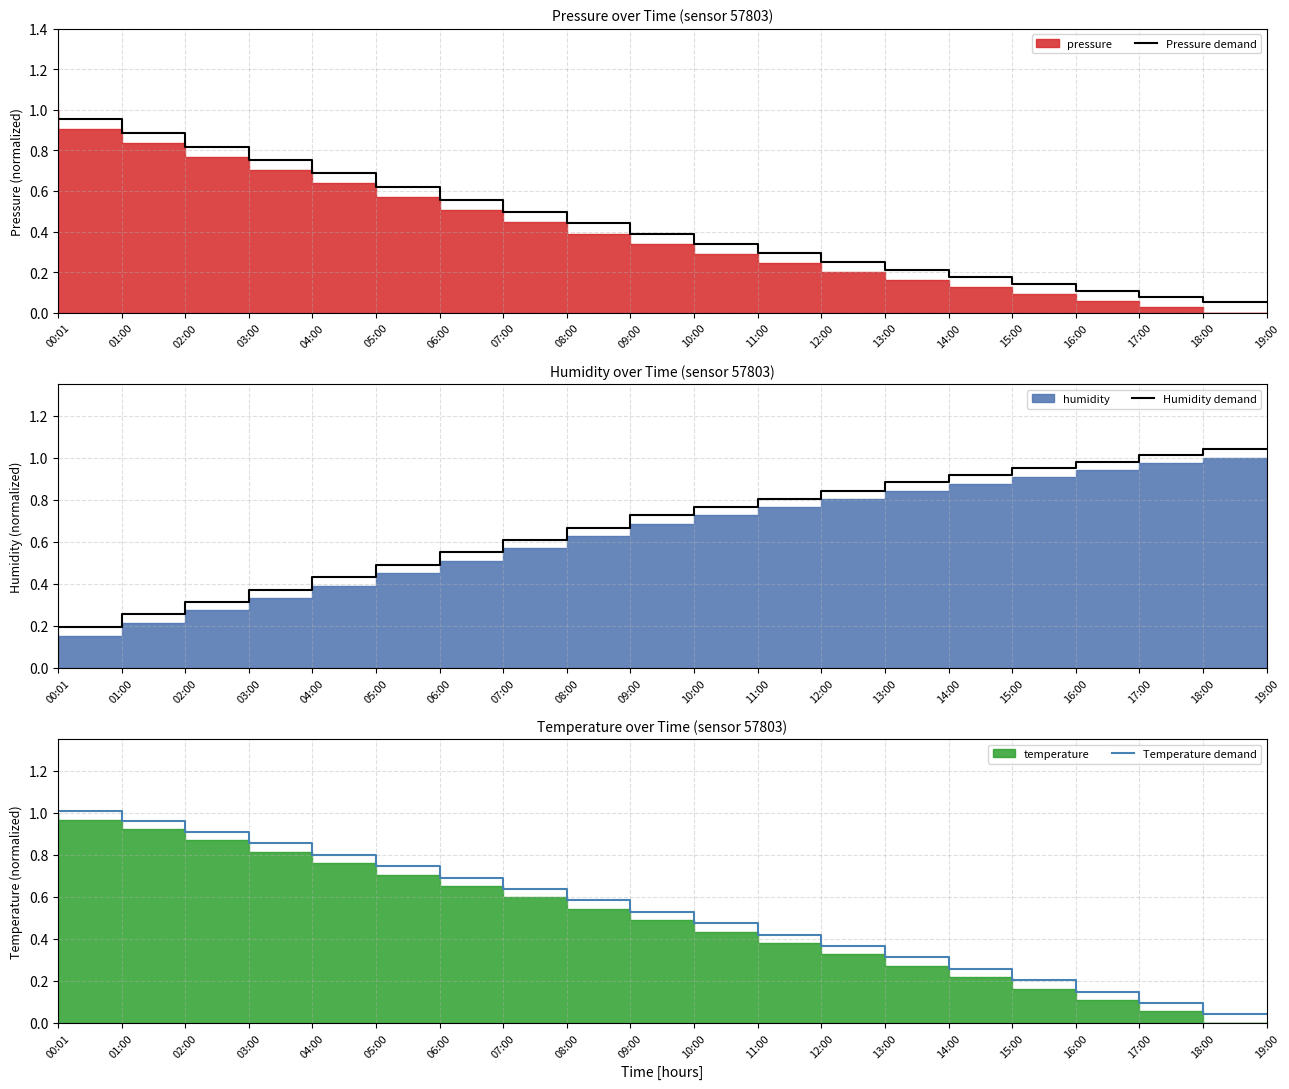

What is the sum of the Pressure demand values at 06:00 and 01:00?

1.6